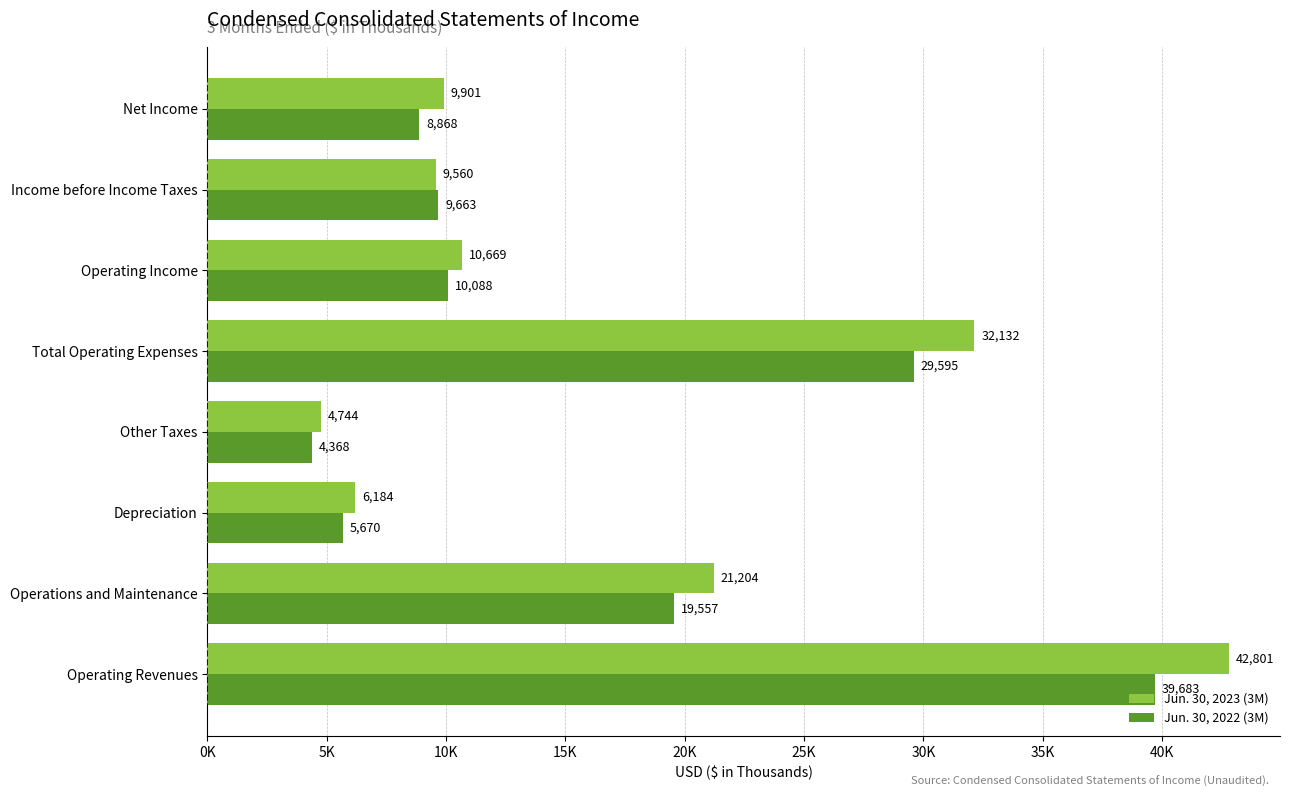

What are all the series names shown in the legend?

Jun. 30, 2023 (3M), Jun. 30, 2022 (3M)